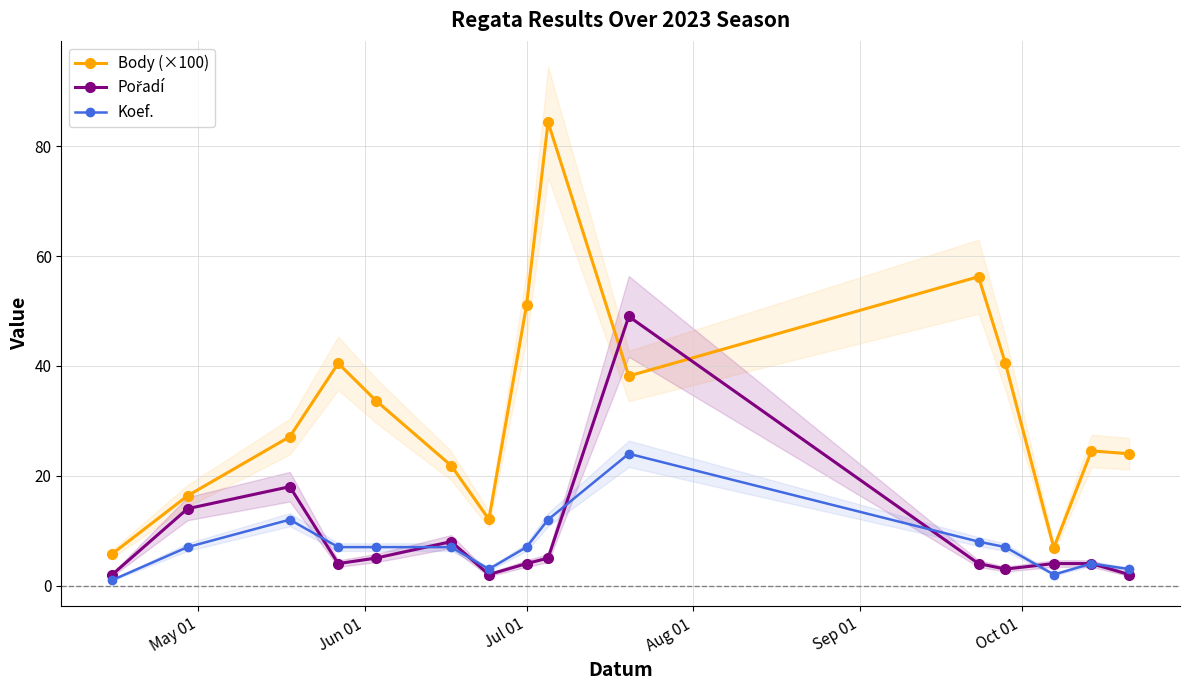

What is the value of the Koef. point at the 14th from the left?

4.0